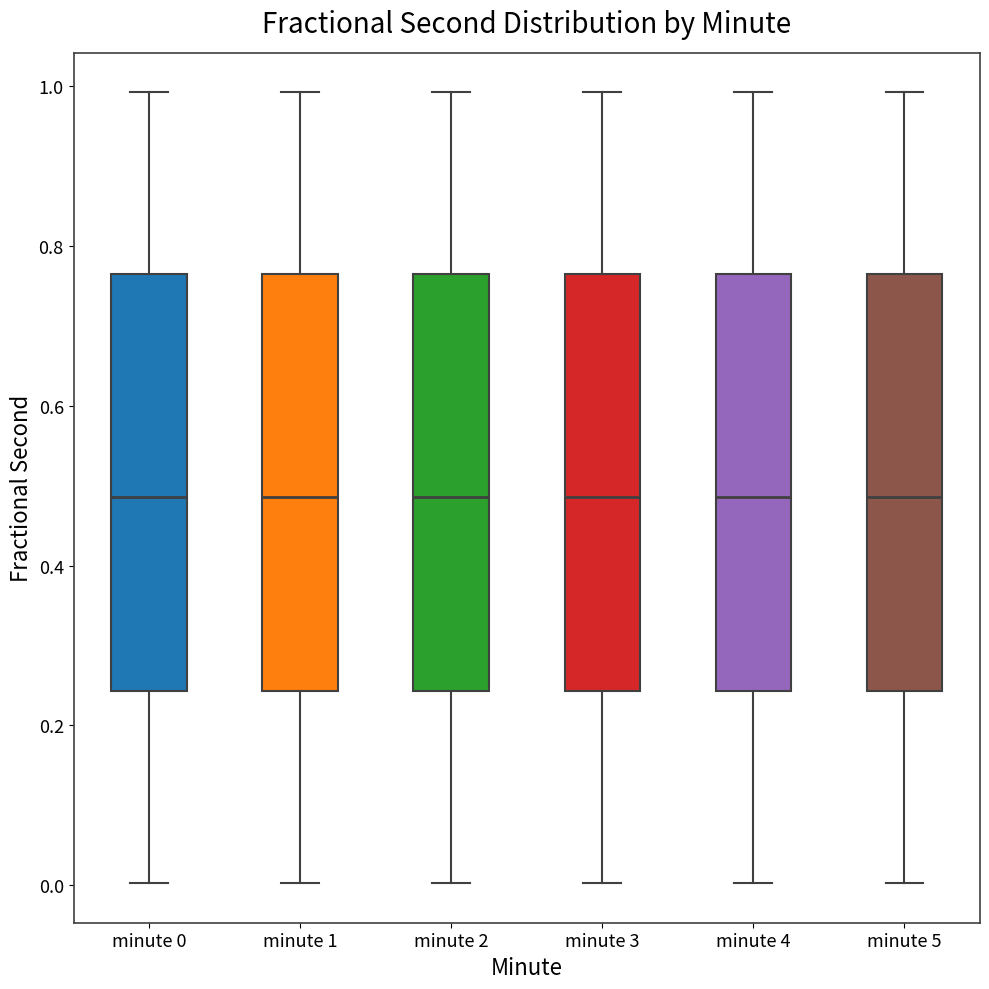

Where is the lower edge of the box for minute 3 on the y-axis? The values are not printed on the chart, so give them approximately, as read against the axis.

0.24